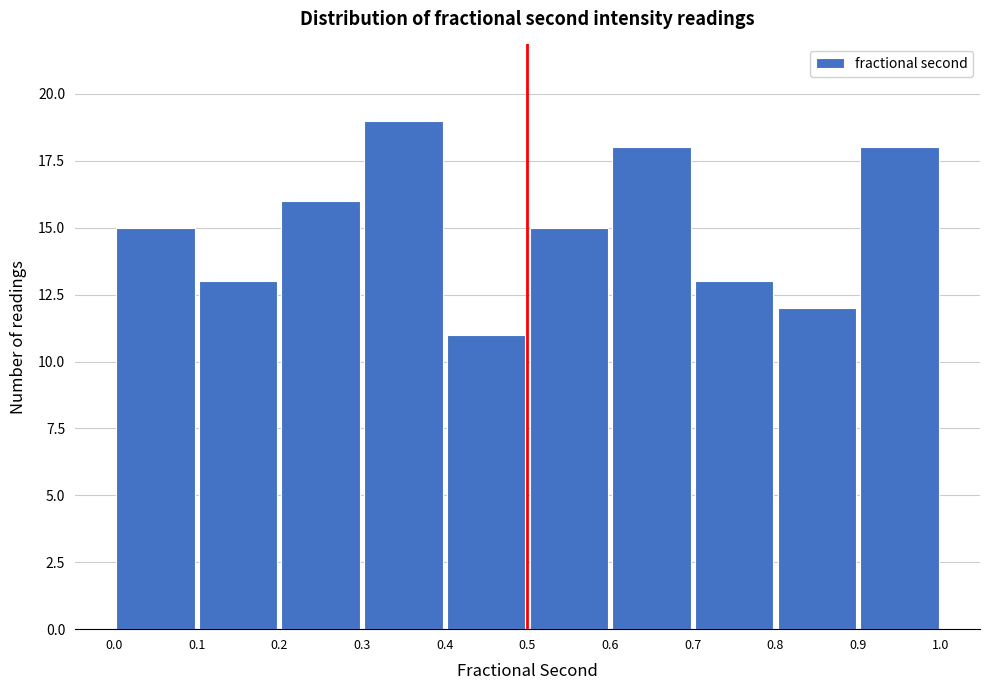

Reading left to right, list every bar in this chart as the range it spans on the x-axis followed by its height. The values are not printed on the chart, so give them approximately, as read against the axis.

0.0 to 0.1: 15
0.1 to 0.2: 13
0.2 to 0.3: 16
0.3 to 0.4: 19
0.4 to 0.5: 11
0.5 to 0.6: 15
0.6 to 0.7: 18
0.7 to 0.8: 13
0.8 to 0.9: 12
0.9 to 1.0: 18